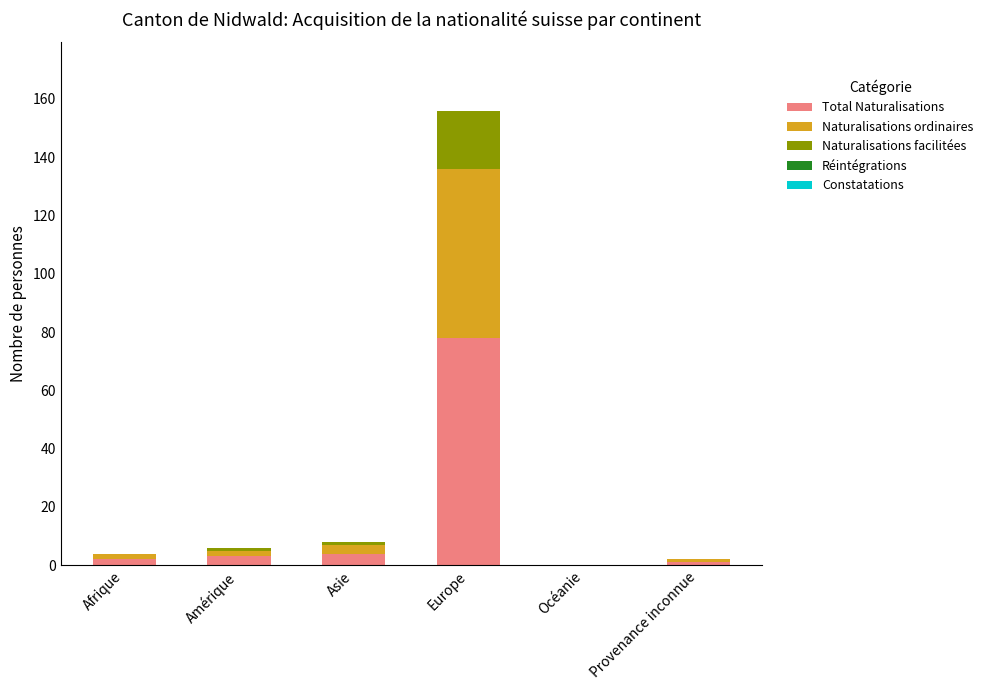

The value of Total Naturalisations at Océanie is -32. True or false?

False